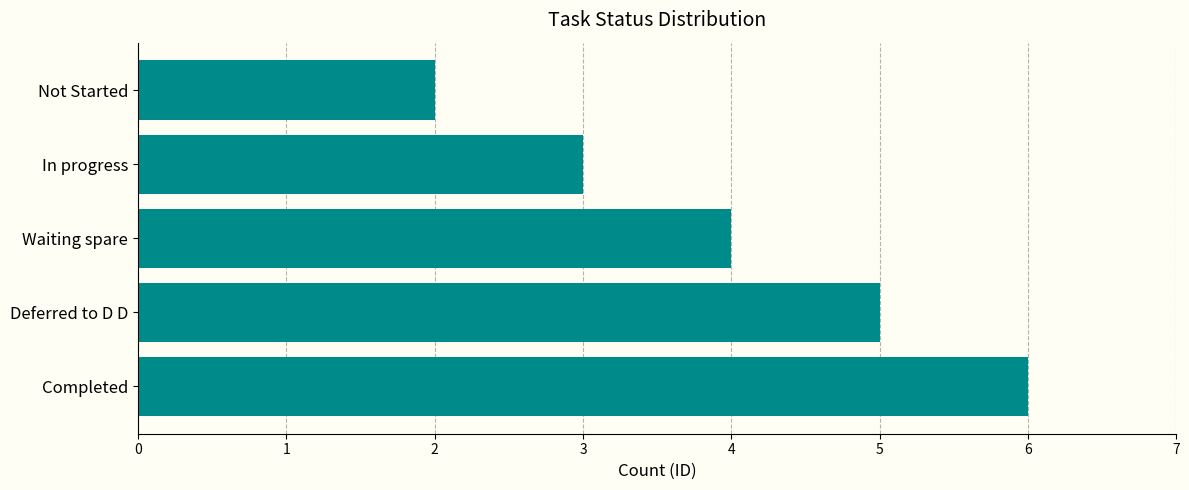

How many data points are less than 4?

2